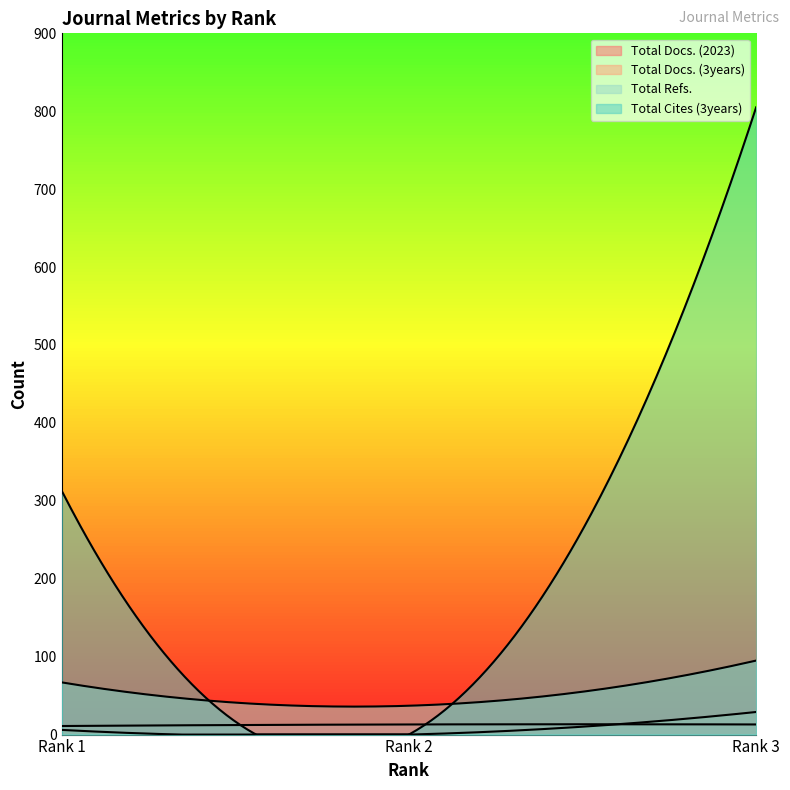

Does the chart have visible grid lines?

No